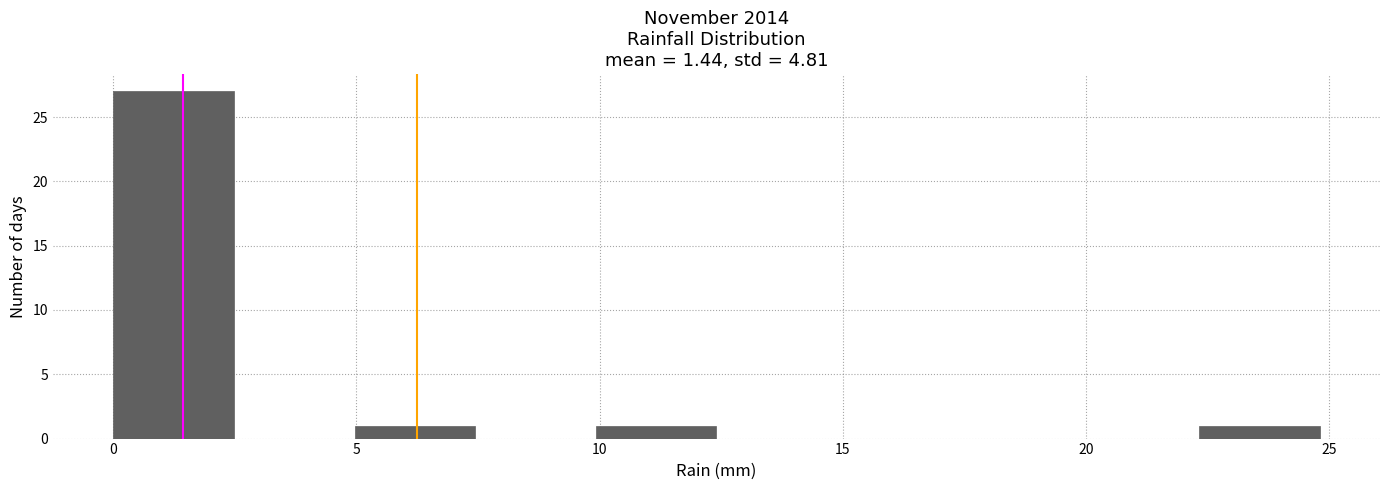

What is the height of the bar covering 5.0 to 7.5 on the x-axis? Neither the bar edges nor the heights are printed on the chart, so give them approximately, as read against the axes.

1